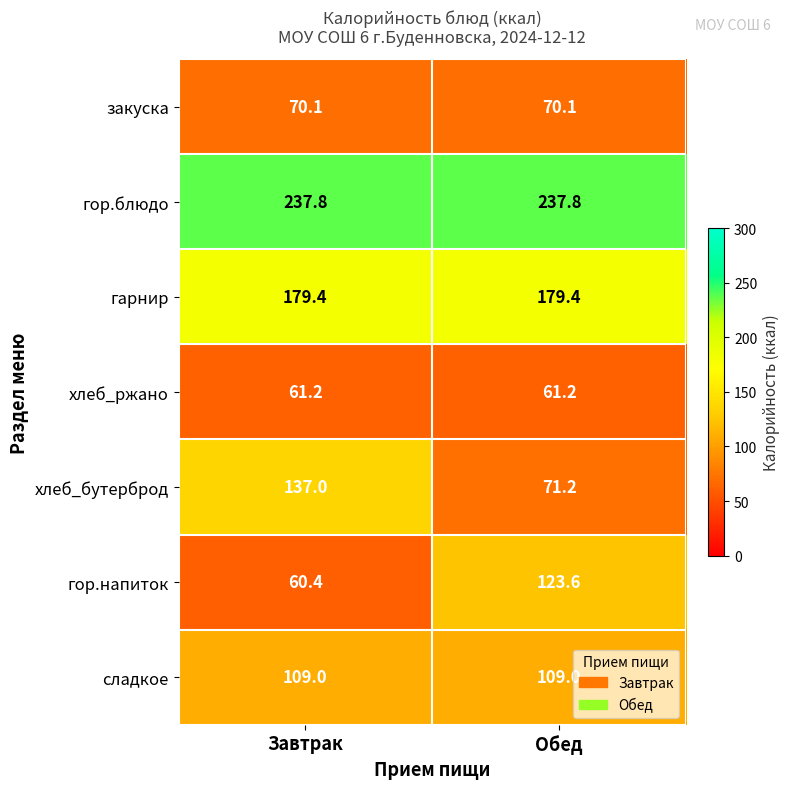

What is the greatest value displayed?

237.8